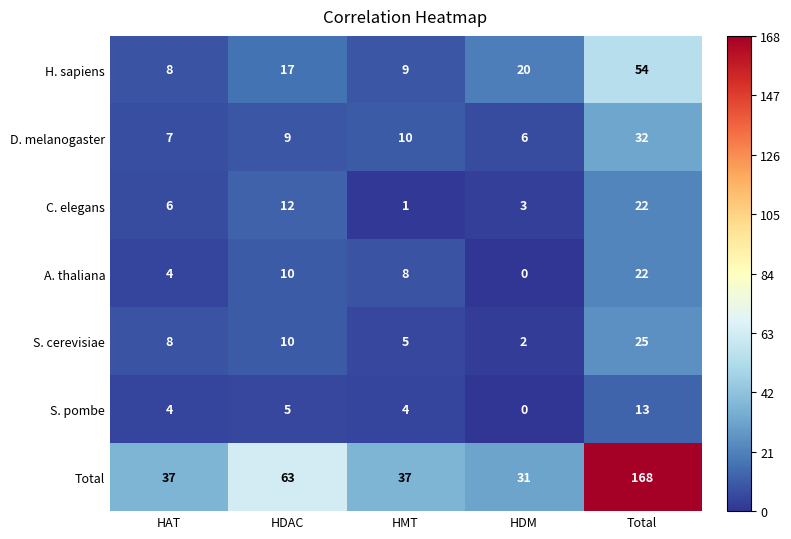

Is it true that S. cerevisiae equals 14 at Total?

False